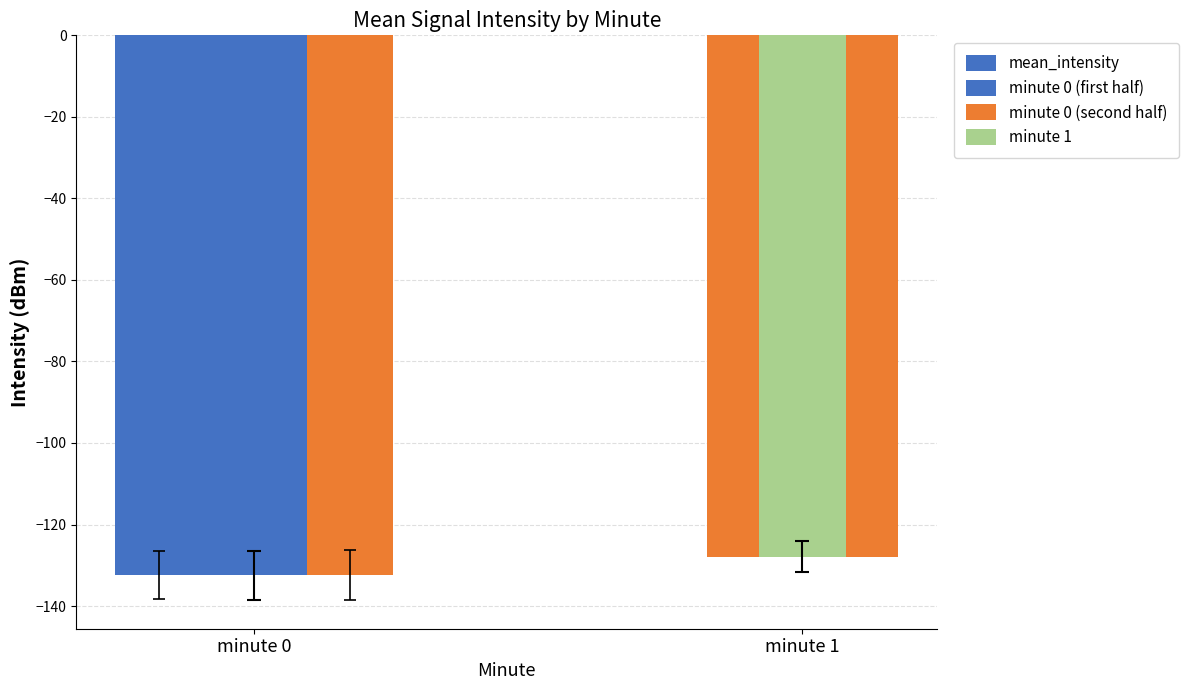

What is the average value?

-130.1